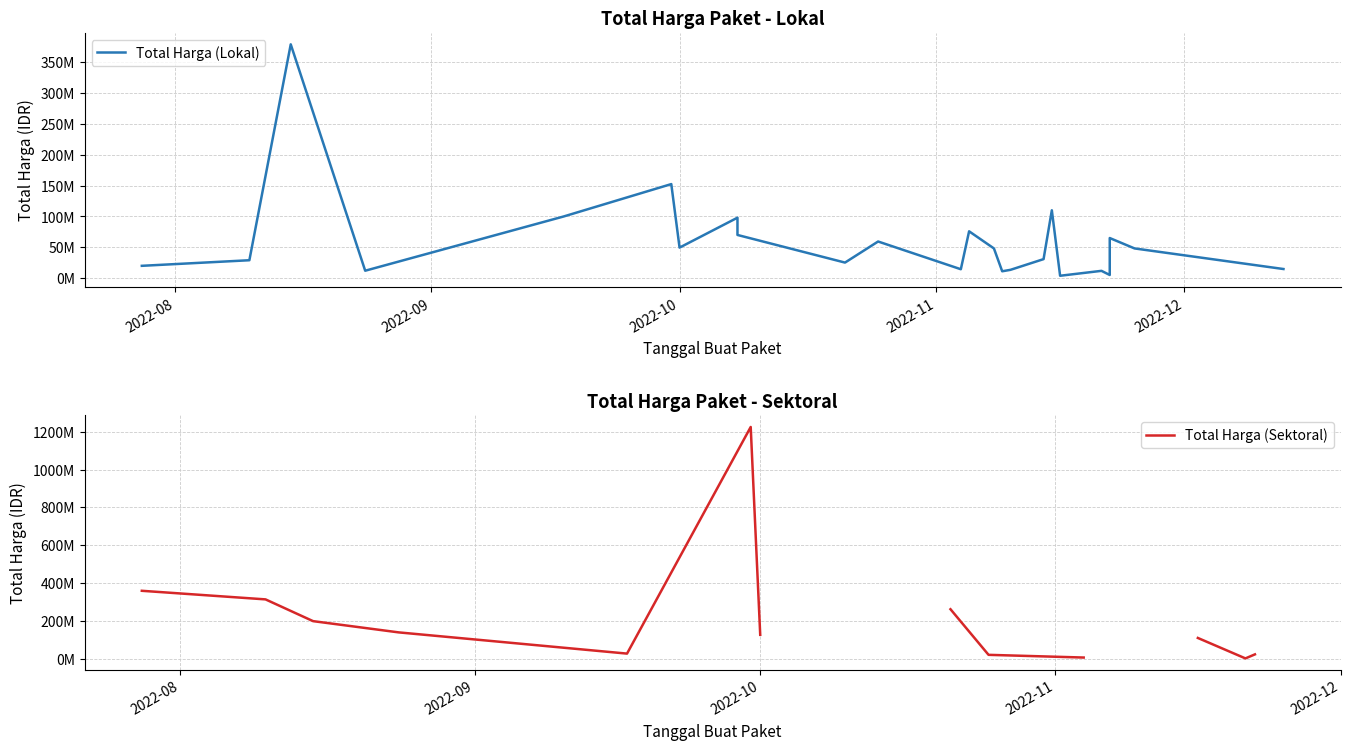

What is the value of the Total Harga (Sektoral) point at the 11th from the left?

21231000.0